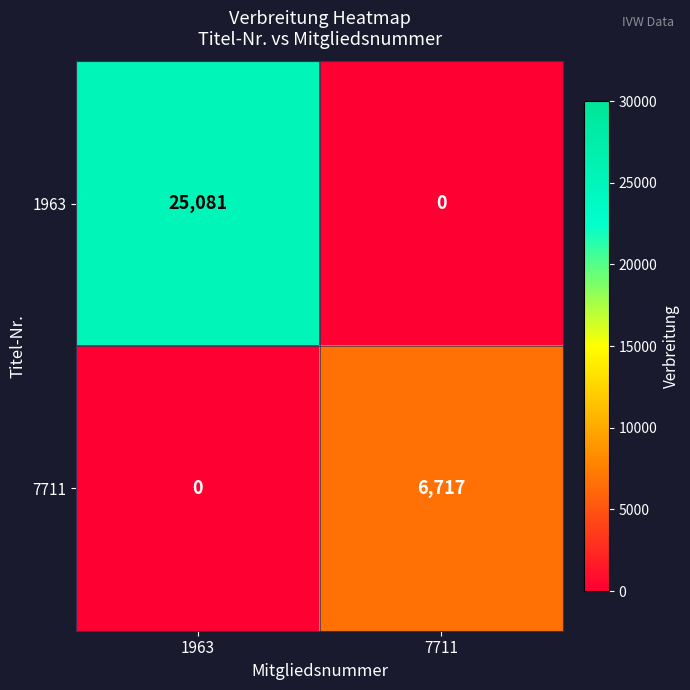

Count the number of data series in this chart.

2